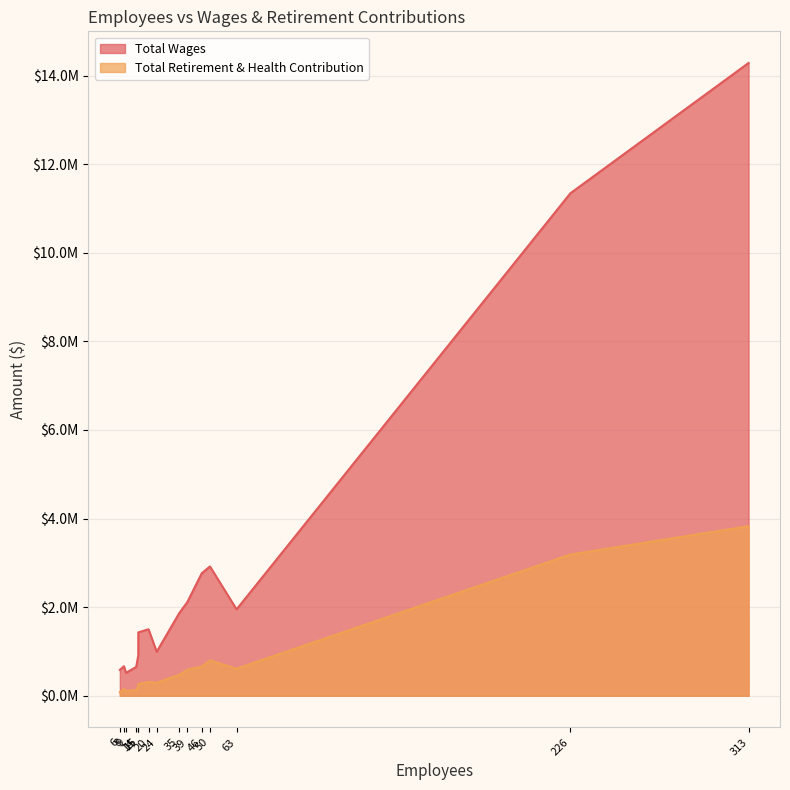

True or false: Total Retirement & Health Contribution and Total Wages intersect in this chart.

False